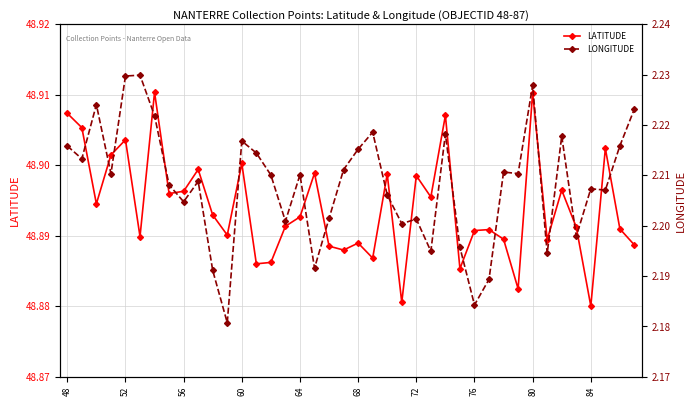

Reading right to left, list all the values displayed in this chart.

LATITUDE: 48.9	48.9	48.9	48.9	48.9	48.9	48.9	48.9	48.9	48.9	48.9	48.9	48.9	48.9	48.9	48.9	48.9	48.9	48.9	48.9	48.9	48.9	48.9	48.9	48.9	48.9	48.9	48.9	48.9	48.9	48.9	48.9	48.9	48.9	48.9	48.9	48.9	48.9	48.9	48.9
LONGITUDE: 2.2	2.2	2.2	2.2	2.2	2.2	2.2	2.2	2.2	2.2	2.2	2.2	2.2	2.2	2.2	2.2	2.2	2.2	2.2	2.2	2.2	2.2	2.2	2.2	2.2	2.2	2.2	2.2	2.2	2.2	2.2	2.2	2.2	2.2	2.2	2.2	2.2	2.2	2.2	2.2